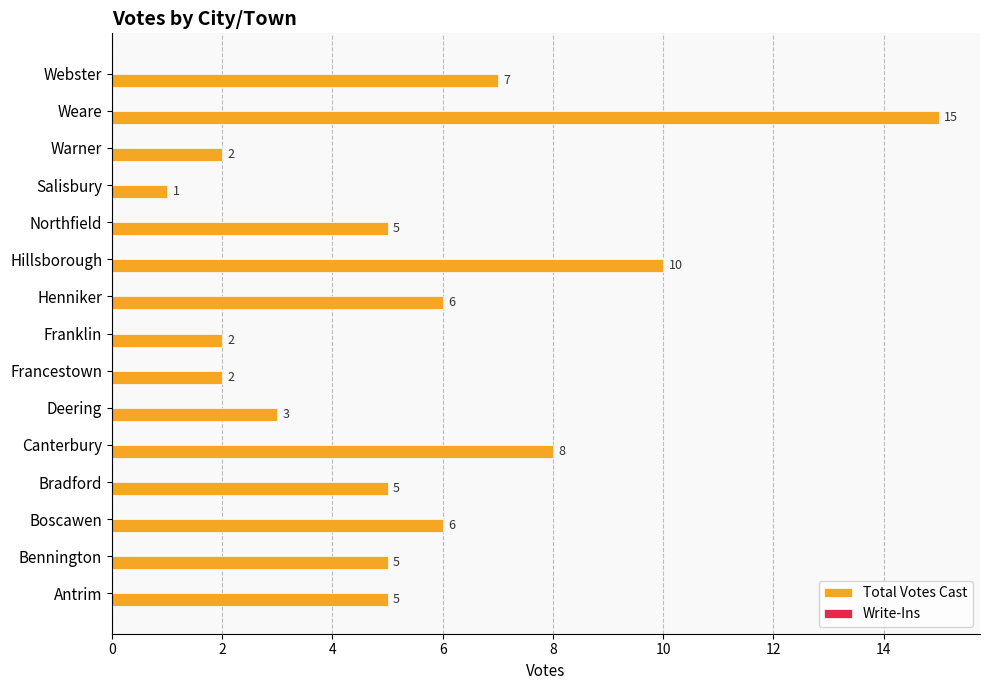

Which has a higher value, Francestown or Henniker?

Henniker